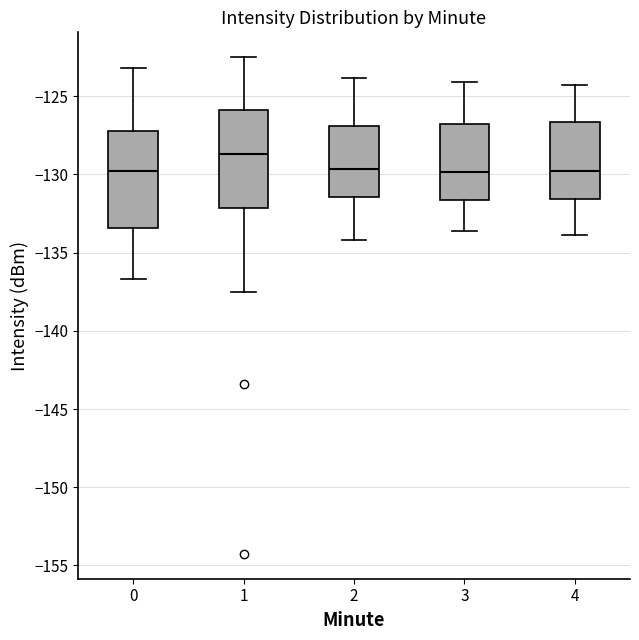

Which box's median line is the highest?

1